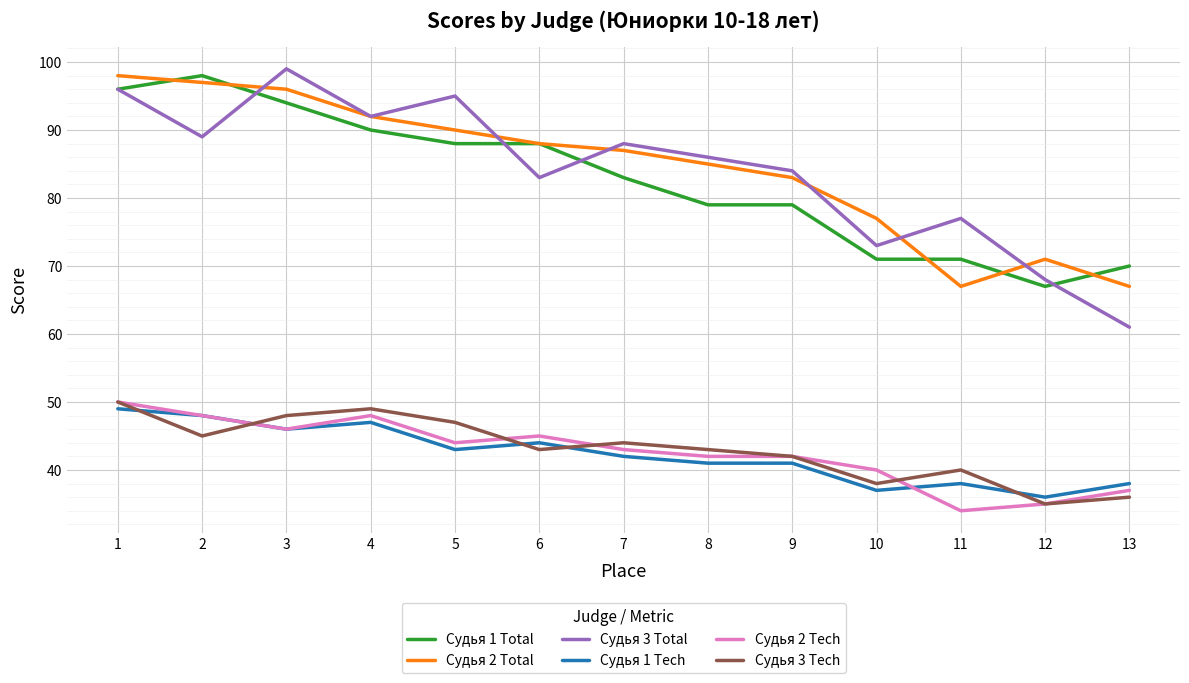

How many lines are shown in the chart?

6